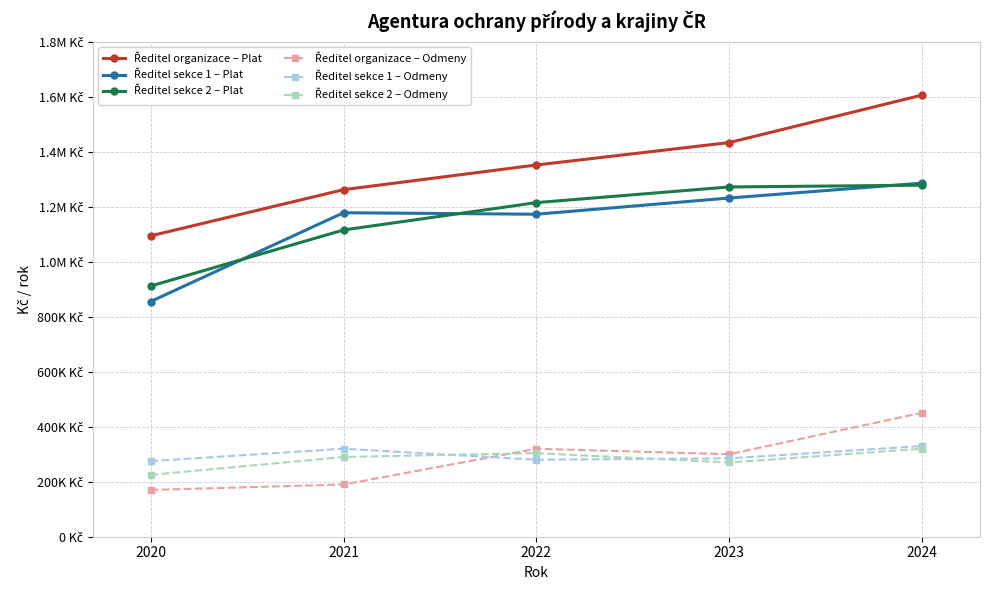

Does the chart have visible grid lines?

Yes